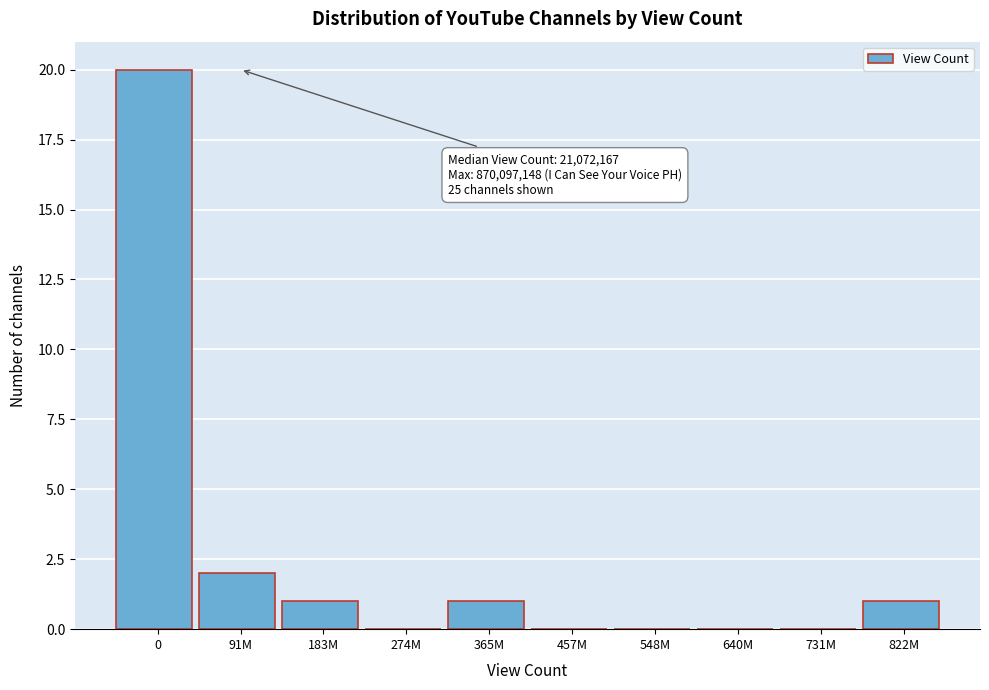

Reading right to left, what are all the values shown in this chart?

822M=1	731M=0	640M=0	548M=0	457M=0	365M=1	274M=0	183M=1	91M=2	0=20